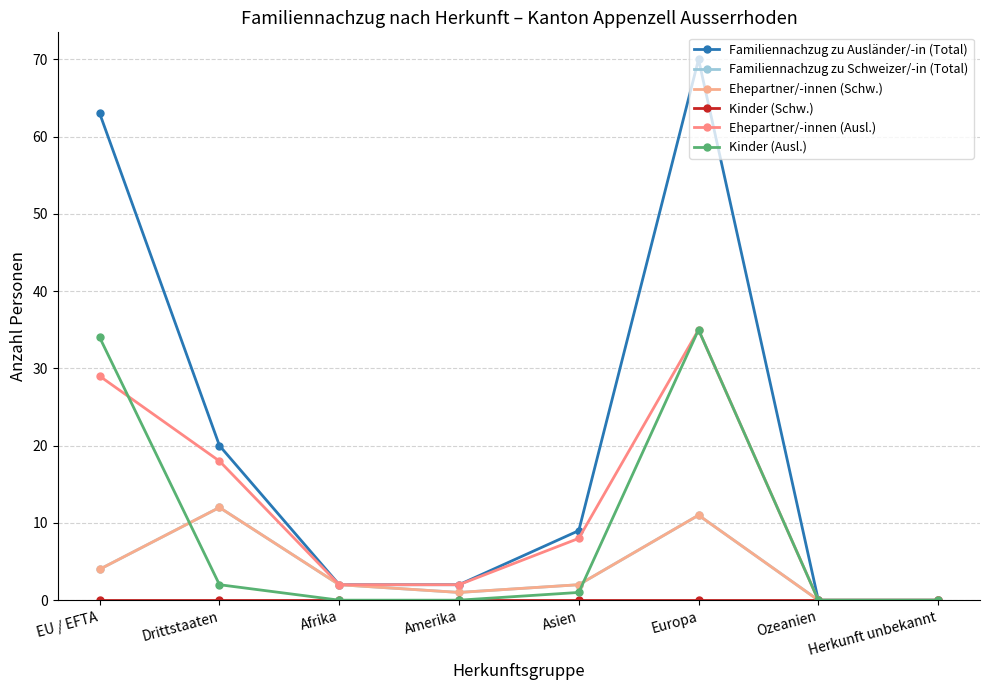

Does the chart have visible grid lines?

Yes